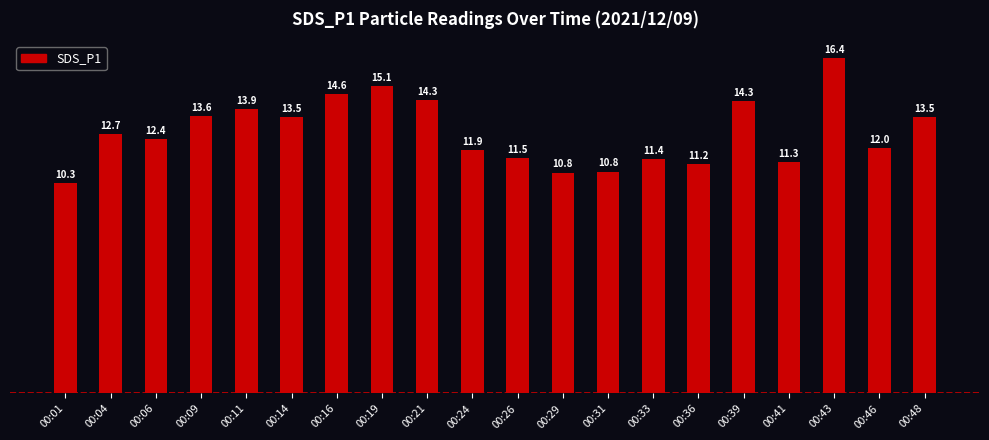

How many bars are there in total?

20